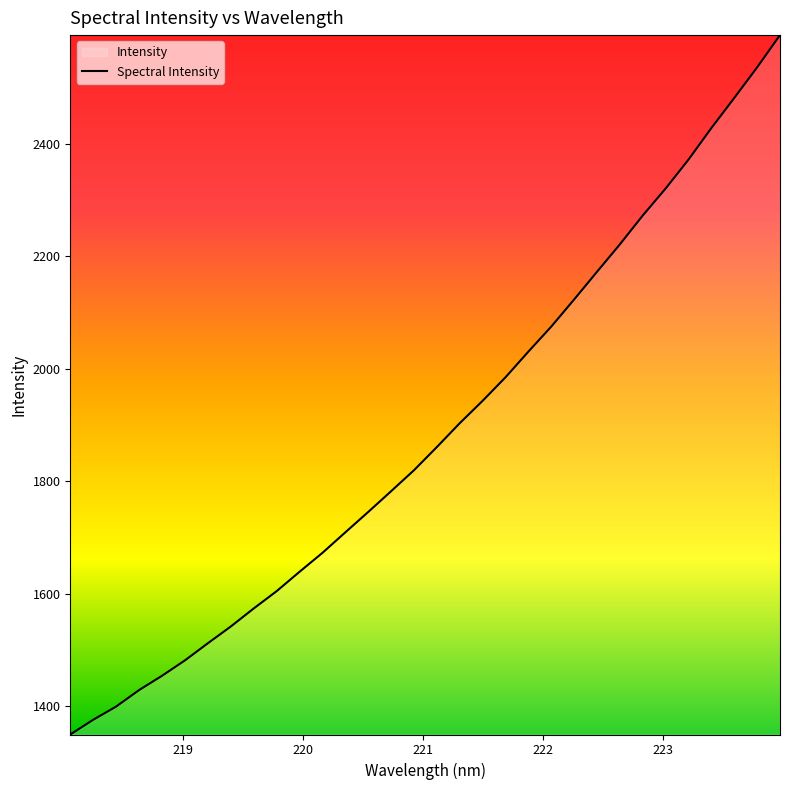

What is the greatest value displayed?

2593.3